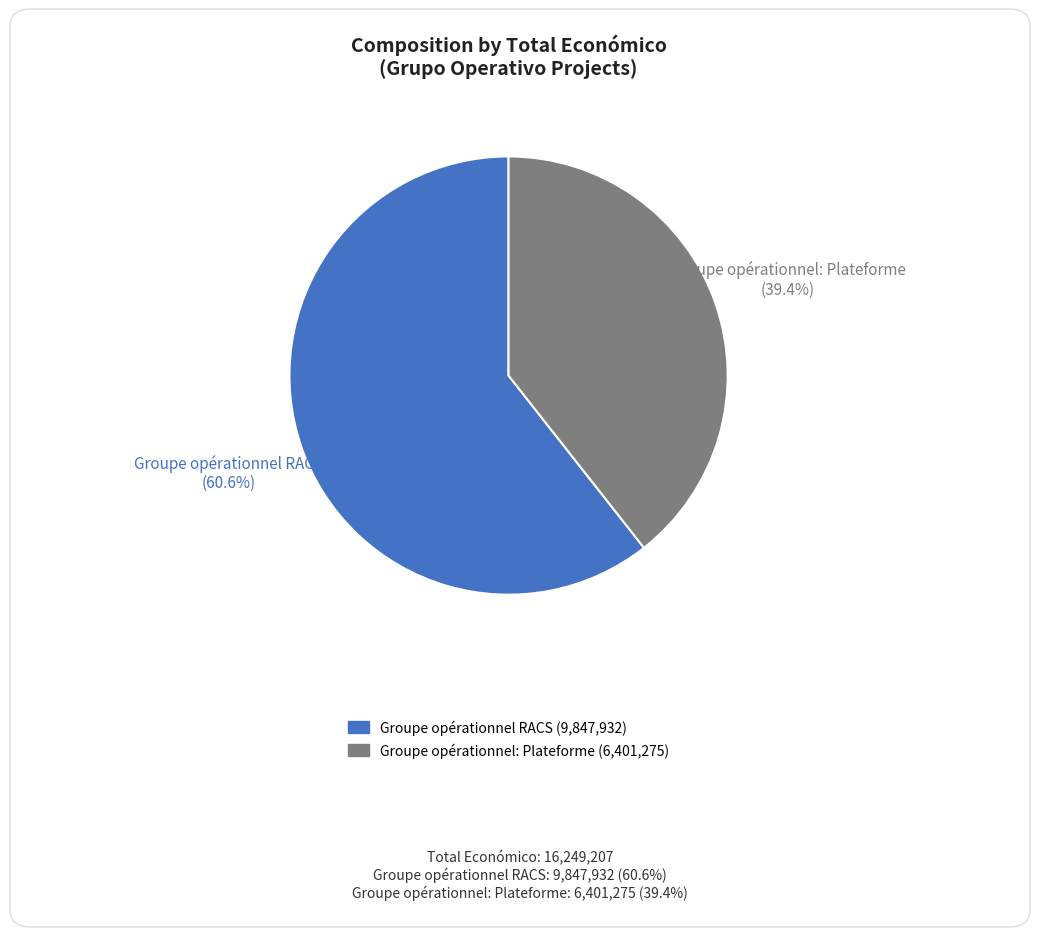

Which category accounts for the majority?

Groupe opérationnel RACS